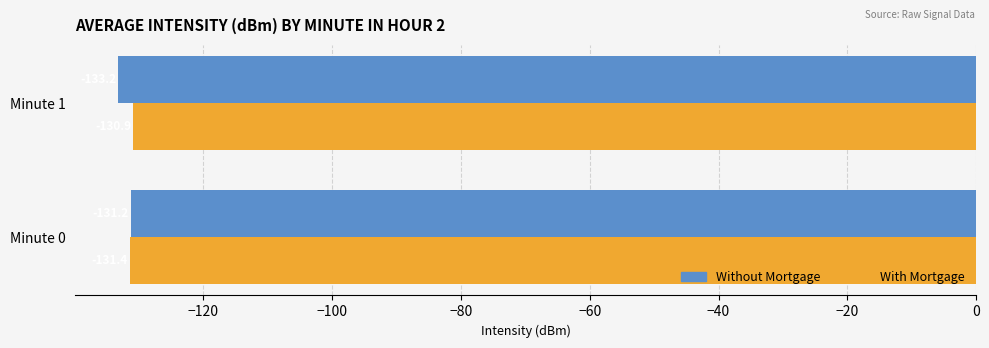

What is the difference between the highest and lowest values at Minute 1?

2.3